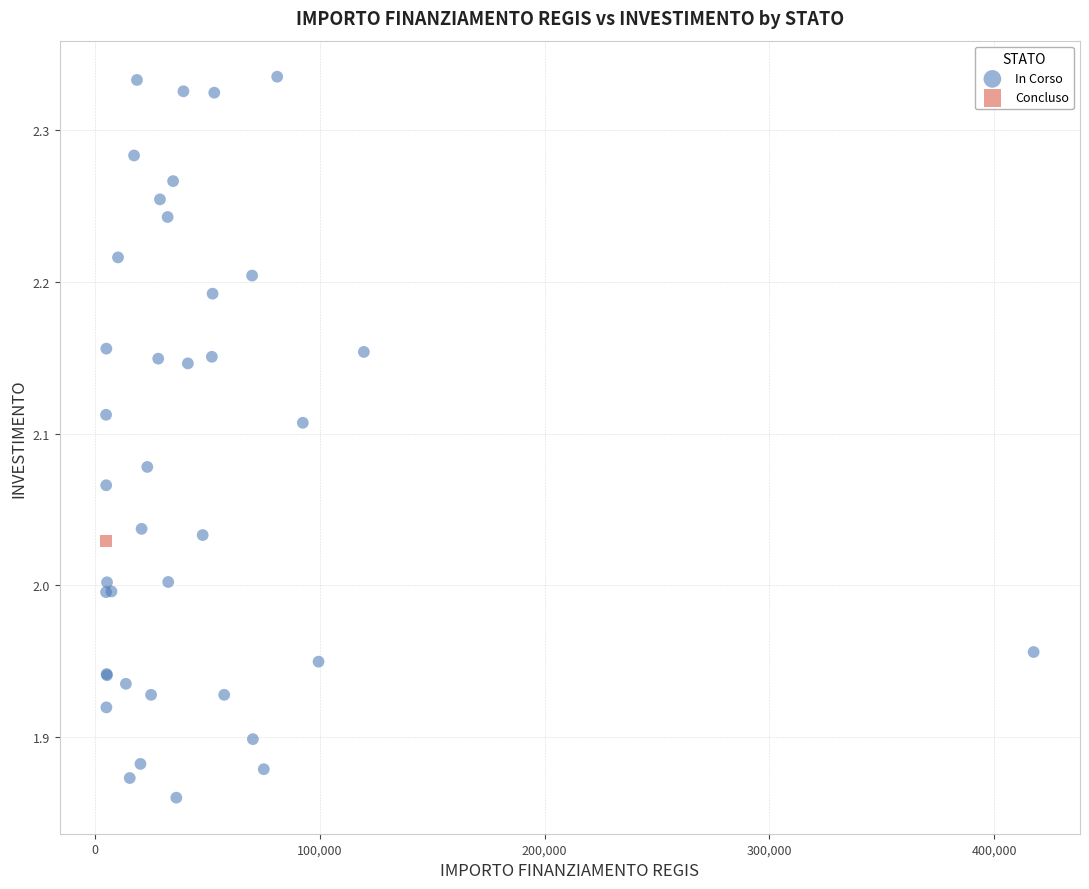

What are all the series names shown in the legend?

In Corso, Concluso